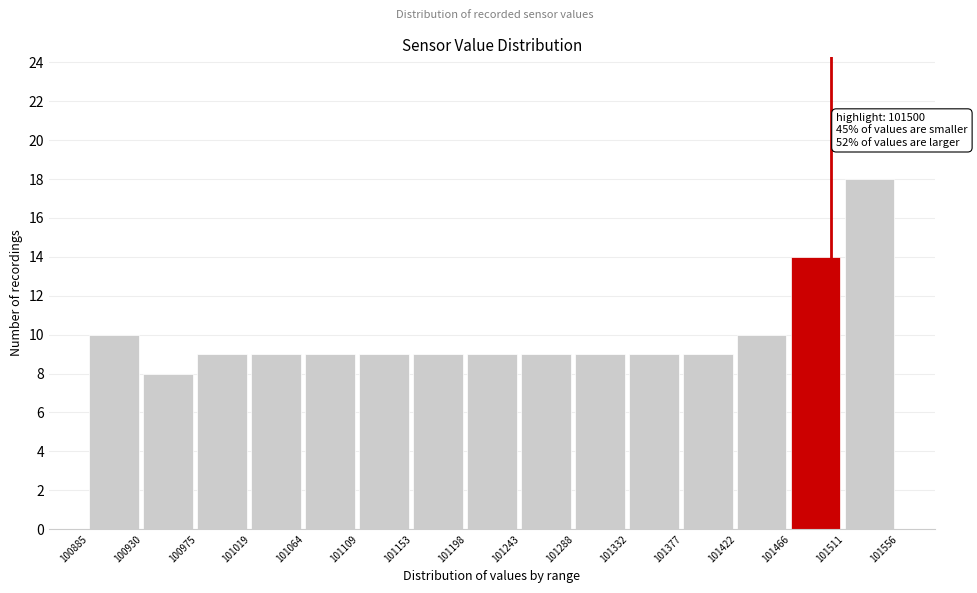

Over which range of the x-axis is the bar tallest?

101511 to 101556